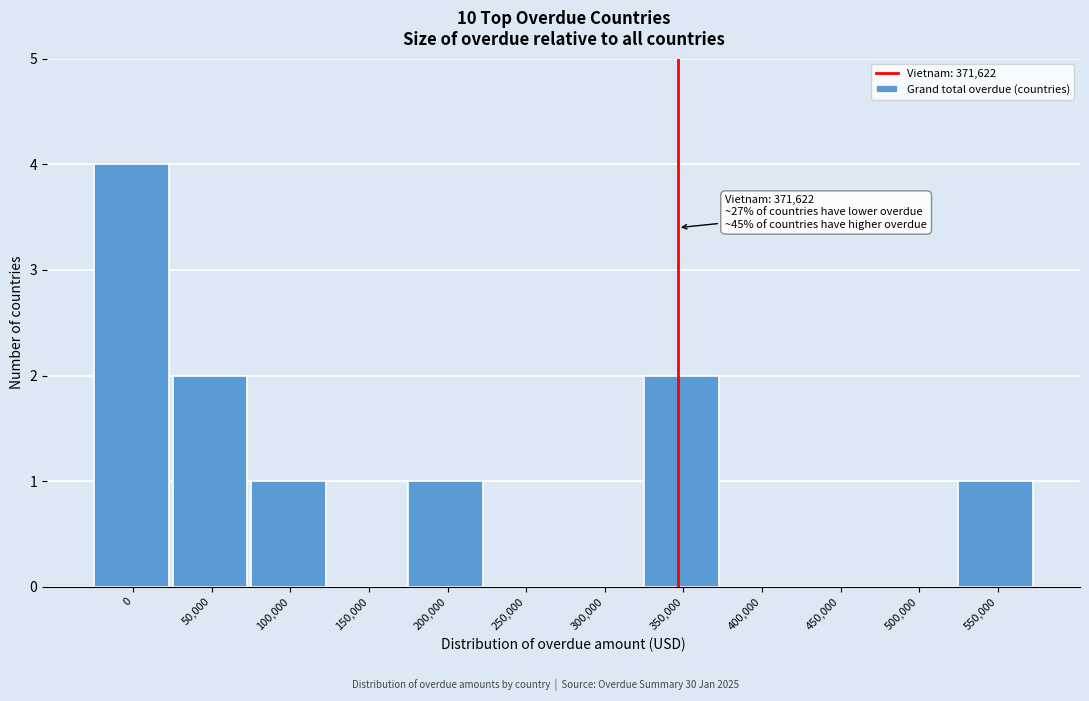

Reading left to right, list all the values displayed in this chart.

0=4	50,000=2	100,000=1	150,000=0	200,000=1	250,000=0	300,000=0	350,000=2	400,000=0	450,000=0	500,000=0	550,000=1